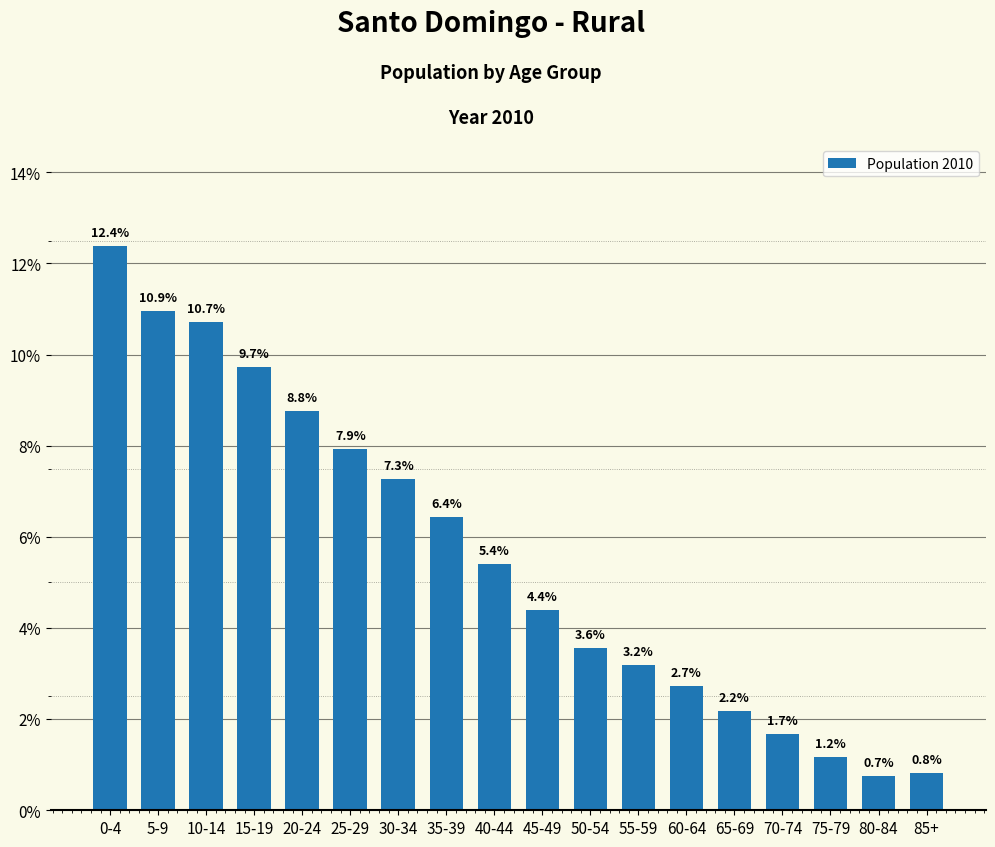

Reading left to right, extract all data points from this chart.

0-4=12.4	5-9=10.9	10-14=10.7	15-19=9.7	20-24=8.8	25-29=7.9	30-34=7.3	35-39=6.4	40-44=5.4	45-49=4.4	50-54=3.6	55-59=3.2	60-64=2.7	65-69=2.2	70-74=1.7	75-79=1.2	80-84=0.7	85+=0.8